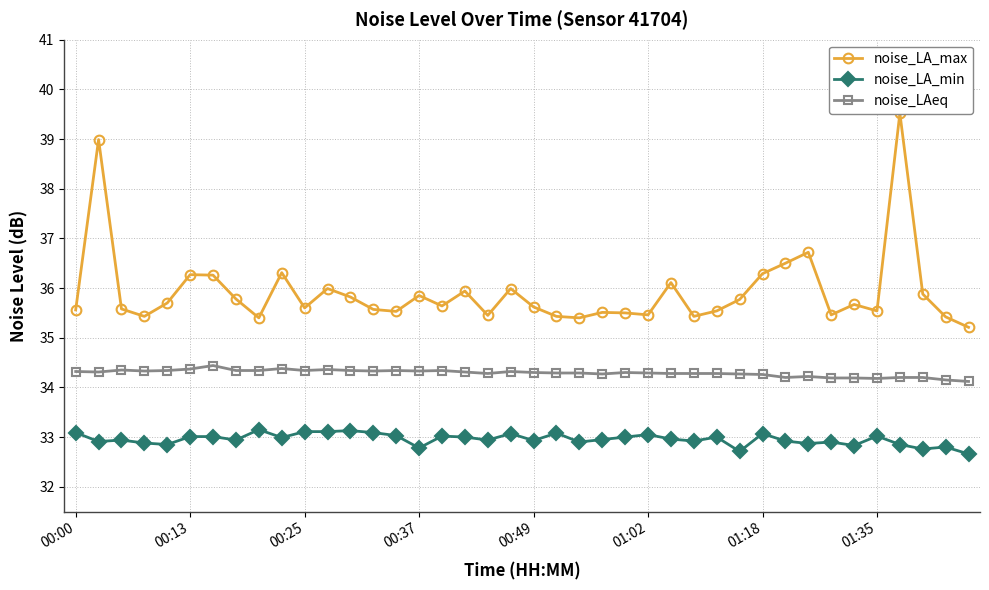

Is this an area chart (filled region under the line)?

No